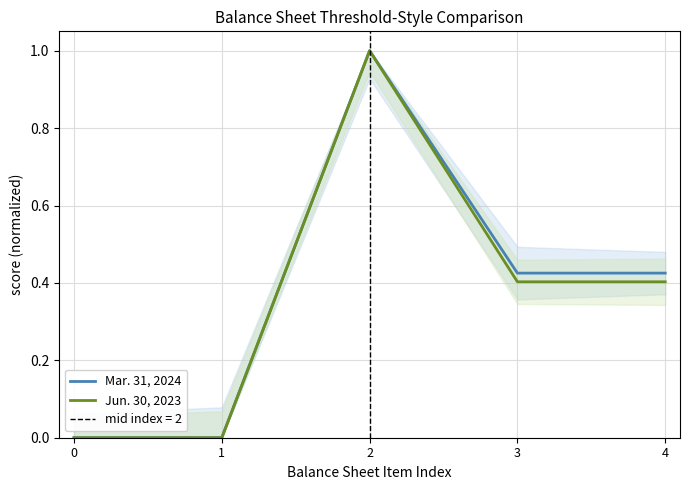

Count the number of categories in the chart.

5